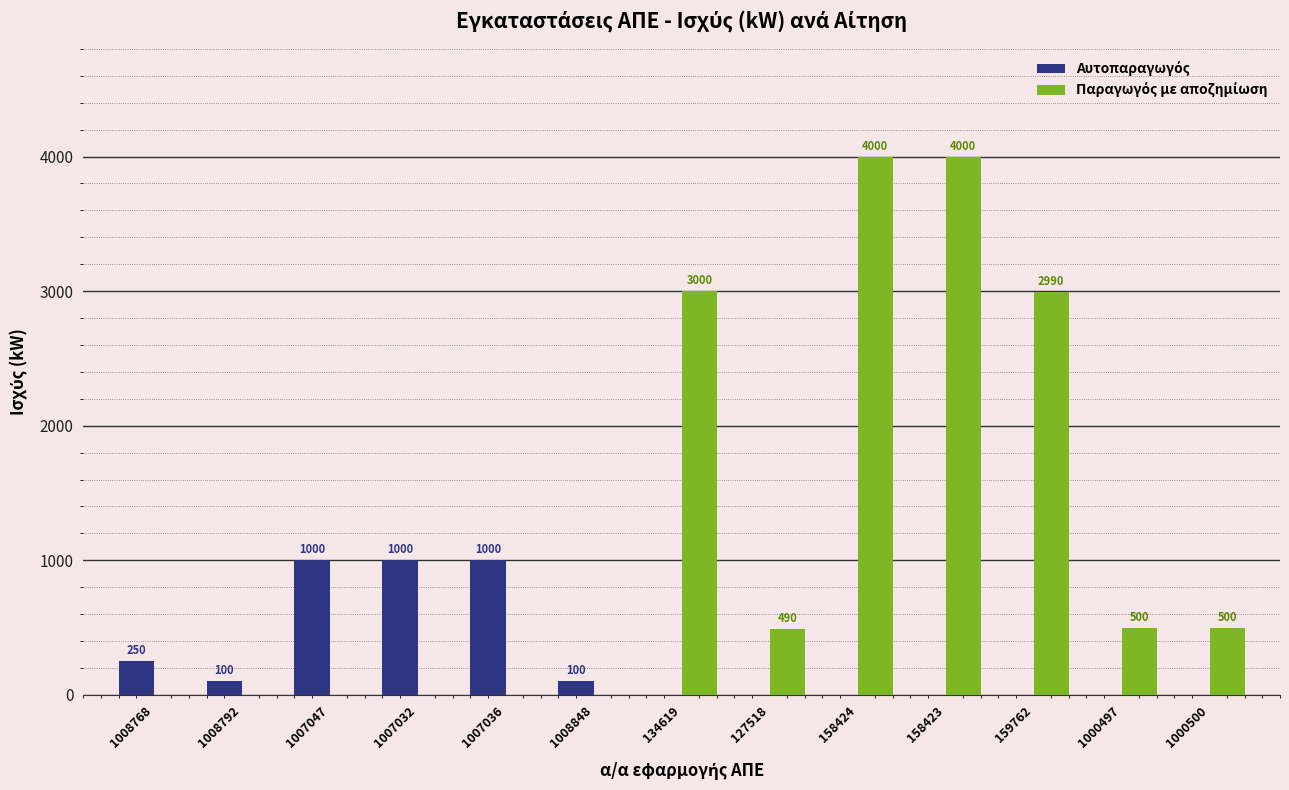

What is the total value across all series at 159762?

2990.0